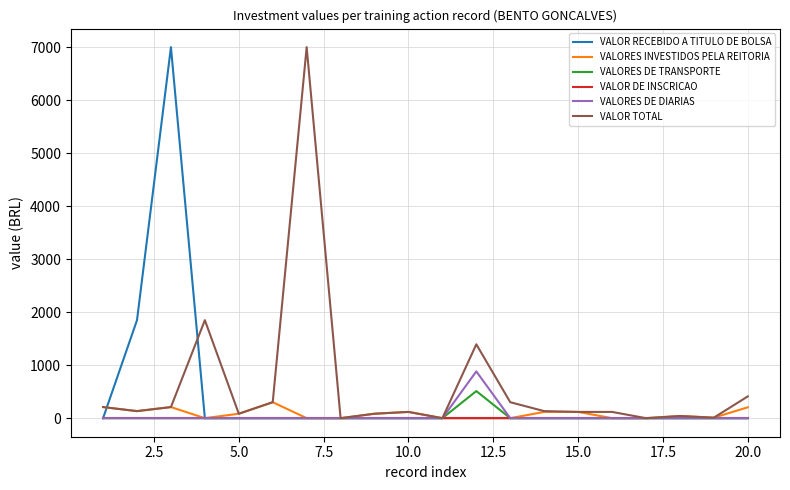

What is the maximum value shown in the chart?

7000.0